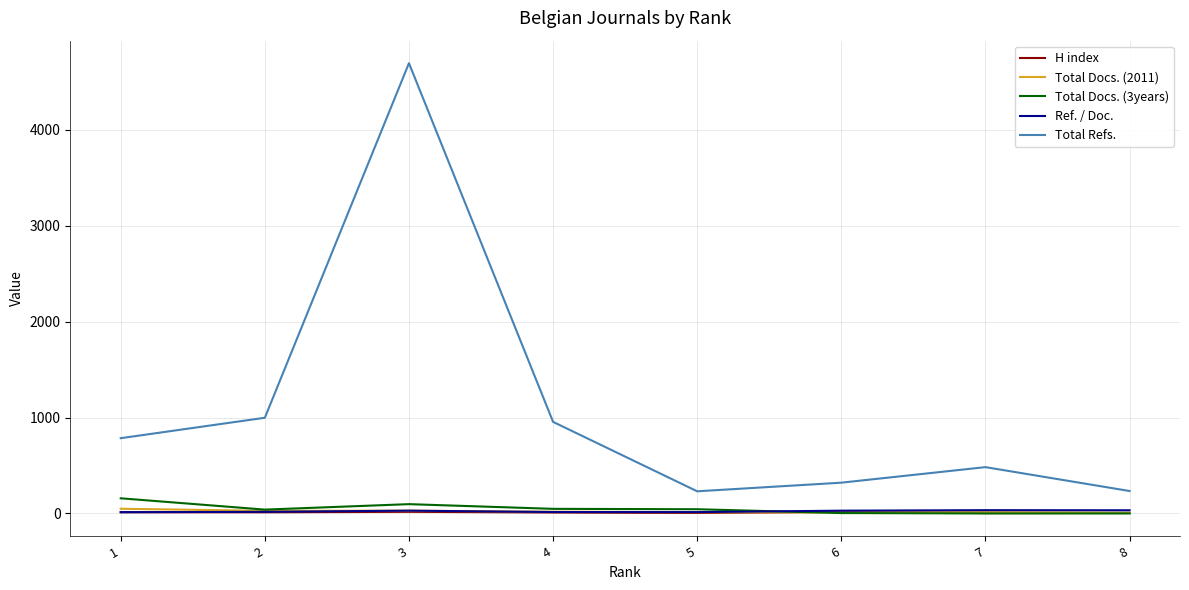

What is the sum of all Total Refs. values?

8703